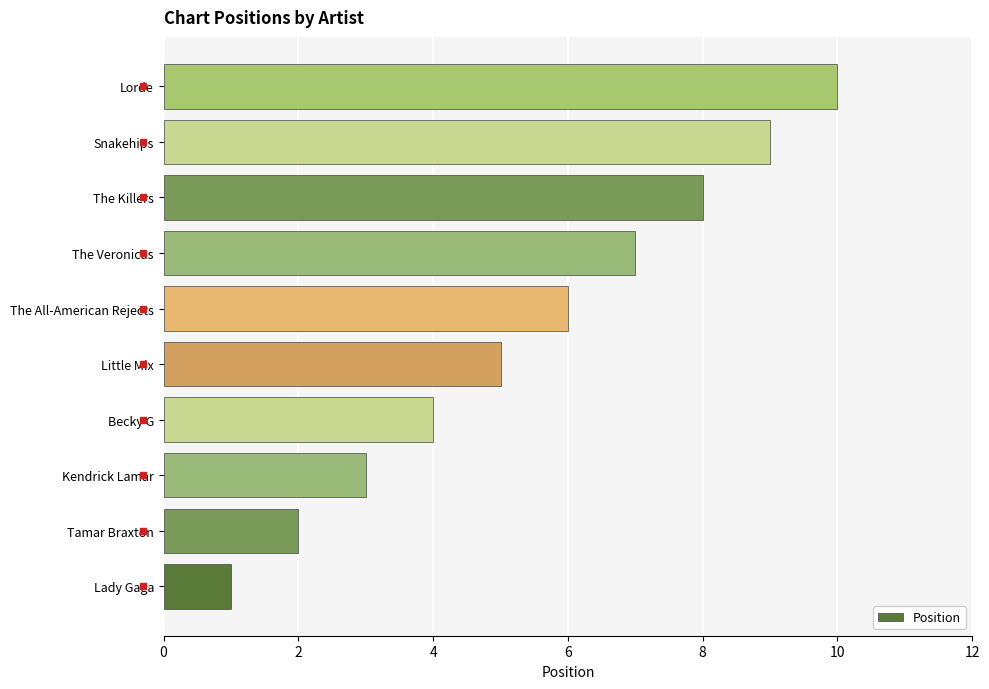

Which category has the highest value across all series?

Lorde